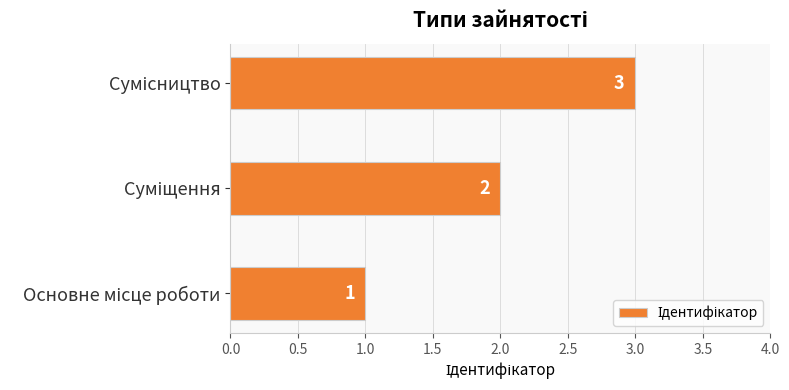

What is the maximum value shown in the chart?

3